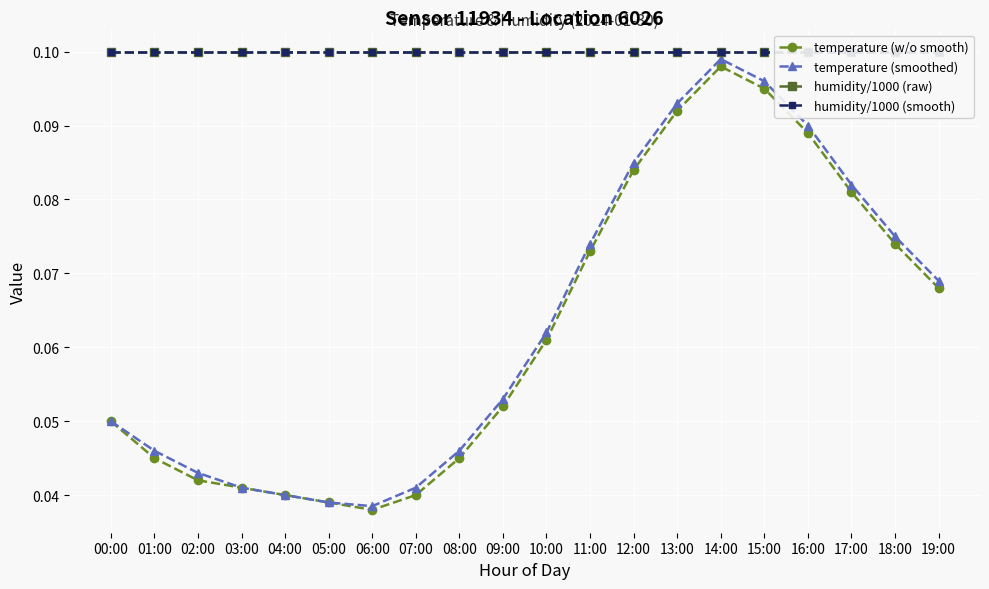

At which label does humidity/1000 (raw) reach its minimum?

00:00